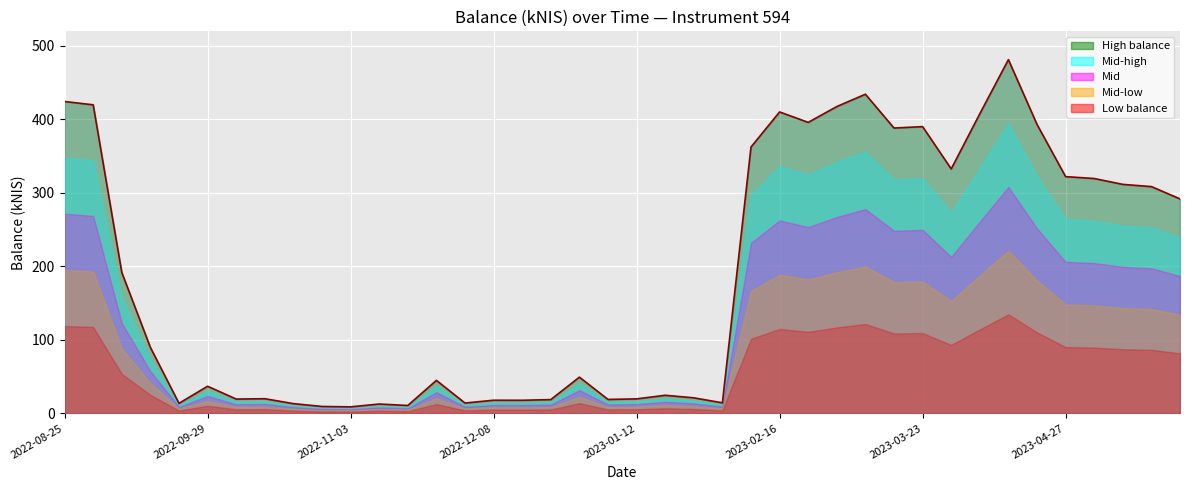

At which label is the value closest to 245?

39